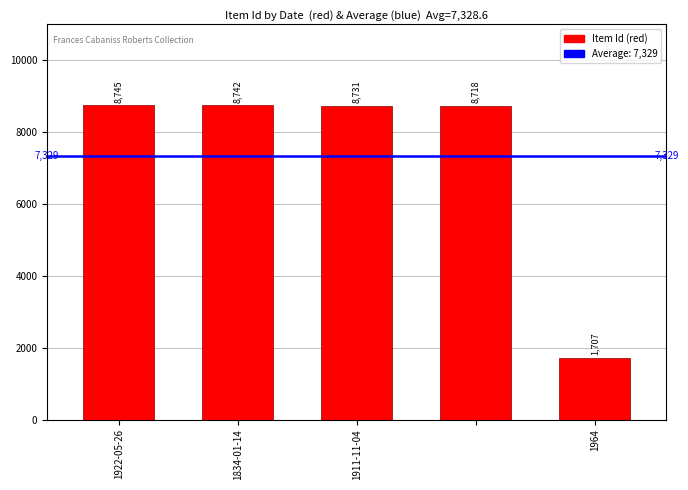

What is the value of the 2nd bar from the left?

8742